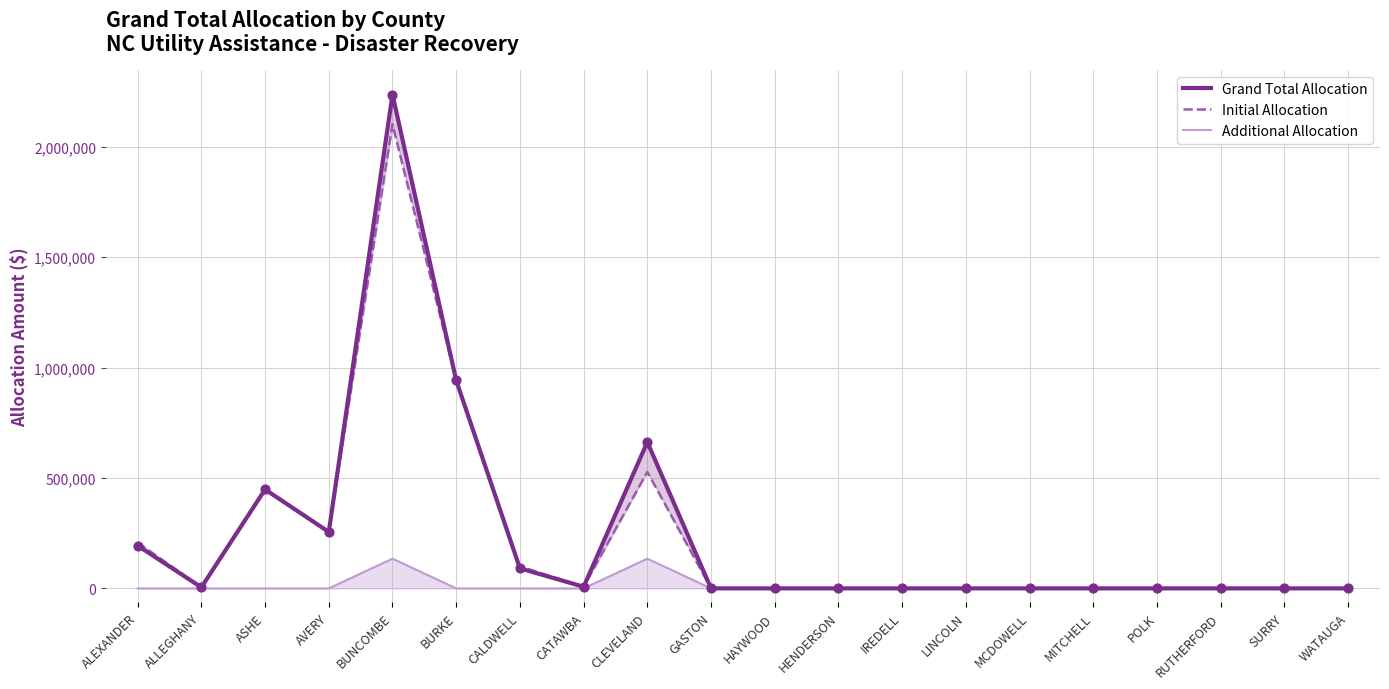

At how many categories does at least one series exceed 747441?

2